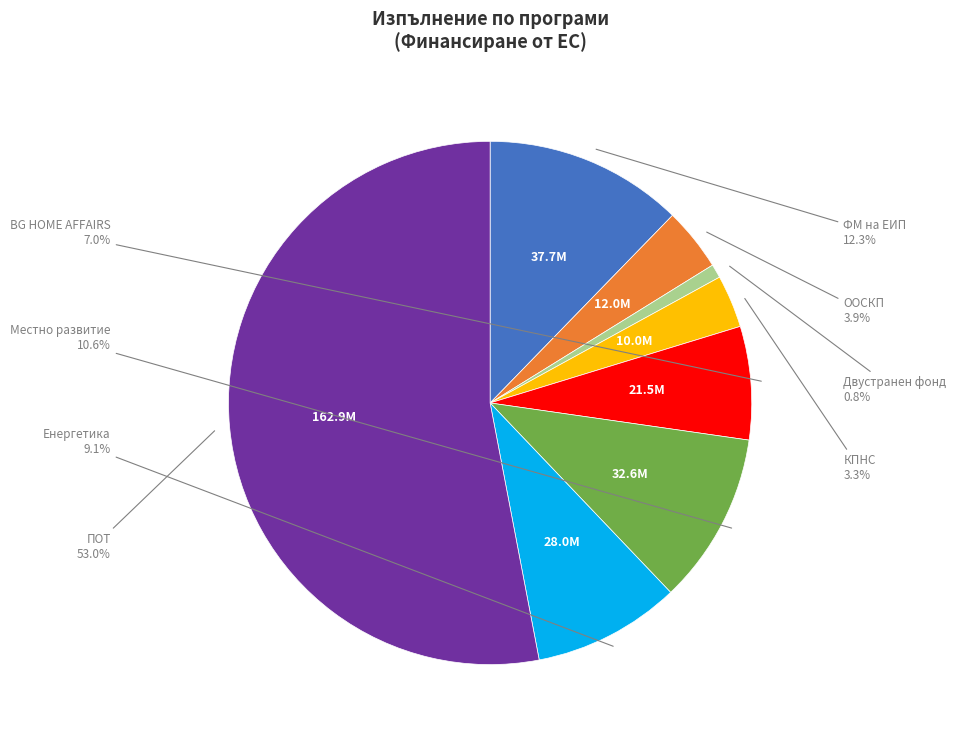

What percentage do BG HOME AFFAIRS and Местно развитие together represent?

17.6%